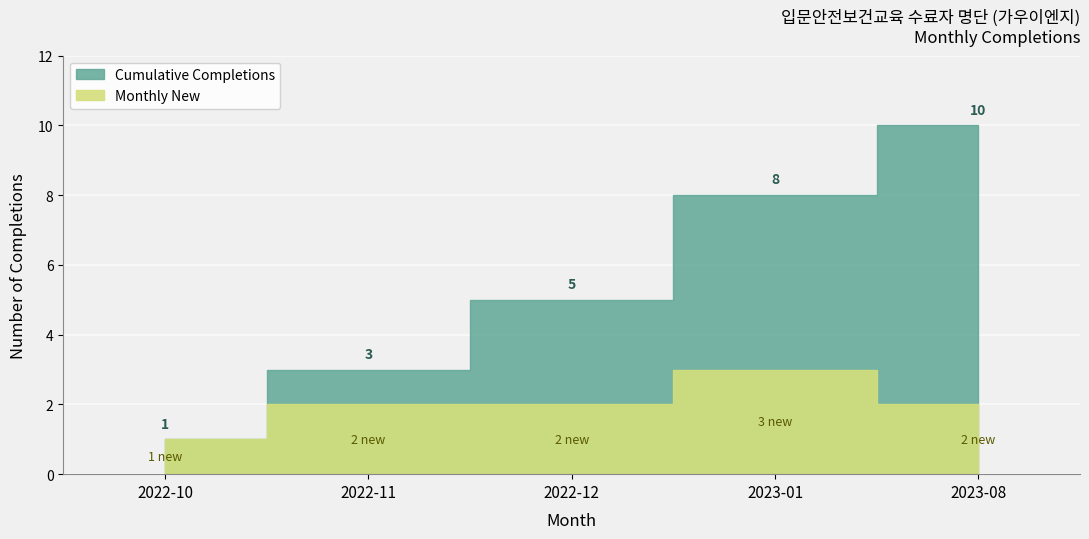

The value of Cumulative Completions at 2023-08 is 16. True or false?

False